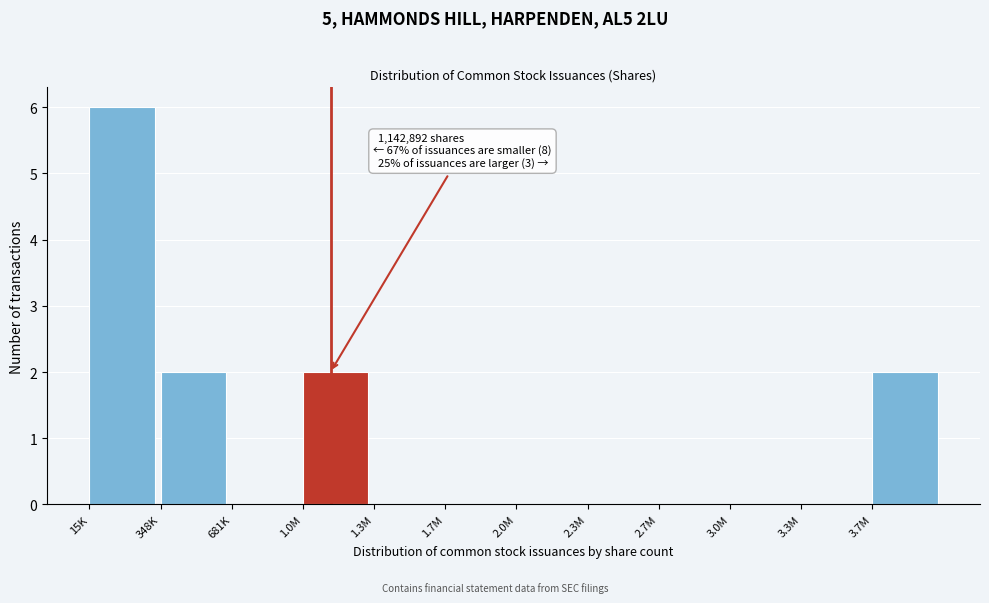

Reading left to right, extract all data points from this chart.

15K=6	348K=2	681K=0	1.0M=2	1.3M=0	1.7M=0	2.0M=0	2.3M=0	2.7M=0	3.0M=0	3.3M=0	3.7M=2